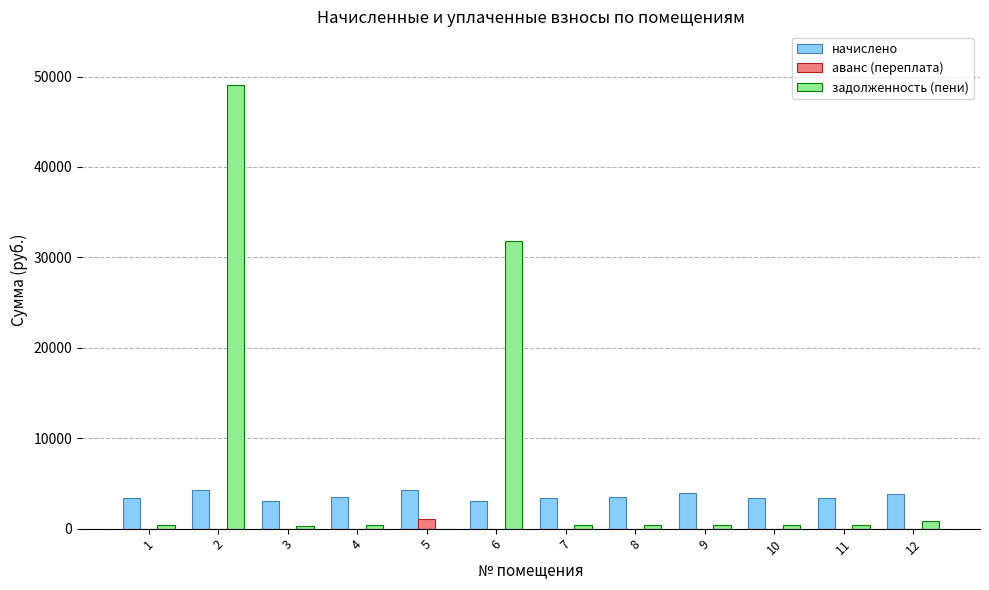

Is the value of задолженность (пени) at 4 greater than the value of начислено at 2?

No